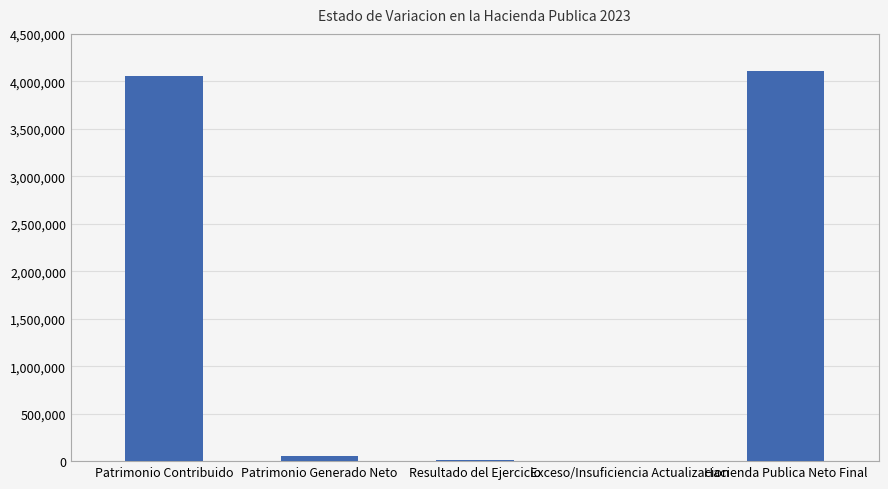

What is the change in value from Patrimonio Generado Neto to Exceso/Insuficiencia Actualizacion?

-53981